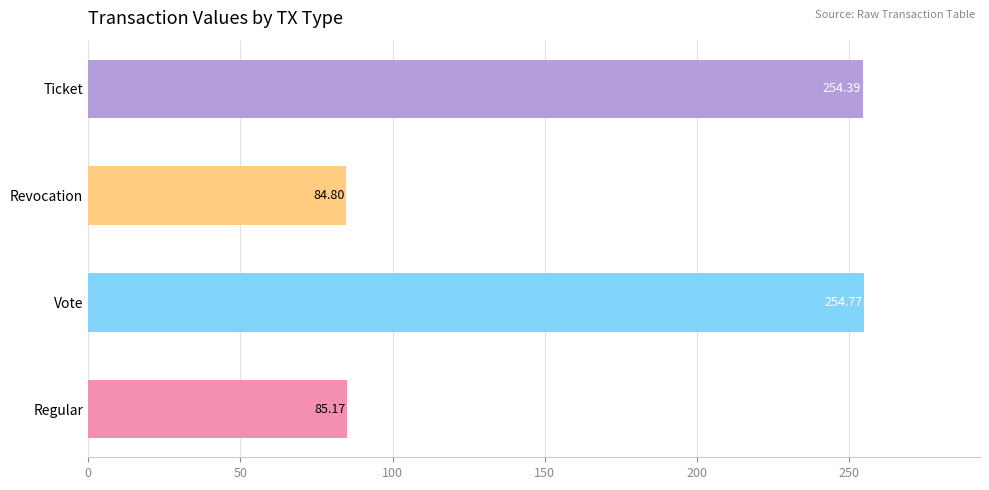

Which category has the lowest value across all series?

Revocation